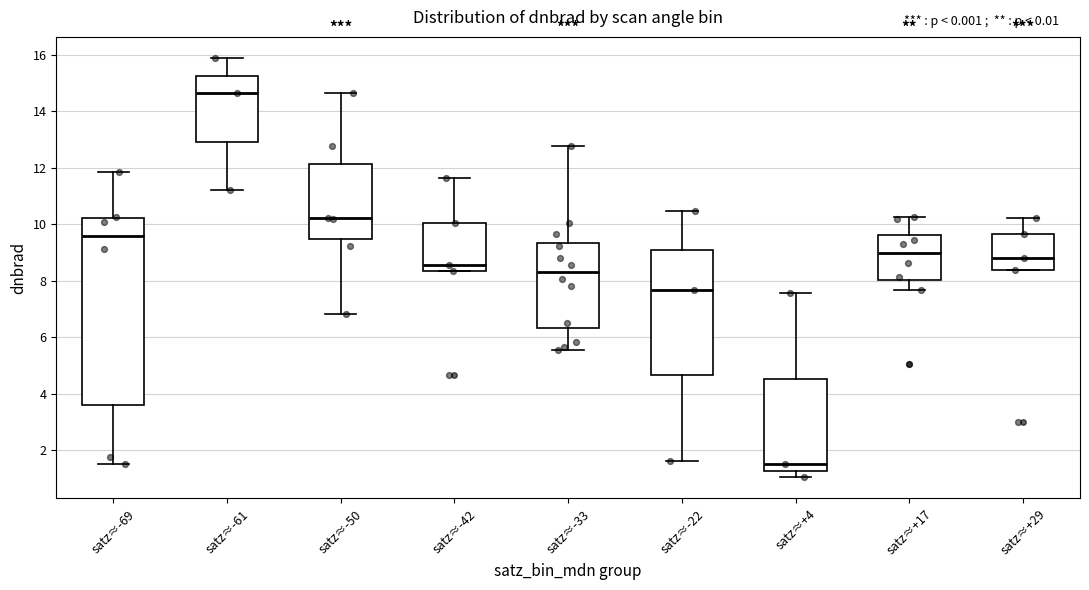

Where is the lower edge of the box for satz≈+4 on the y-axis? The values are not printed on the chart, so give them approximately, as read against the axis.

1.2